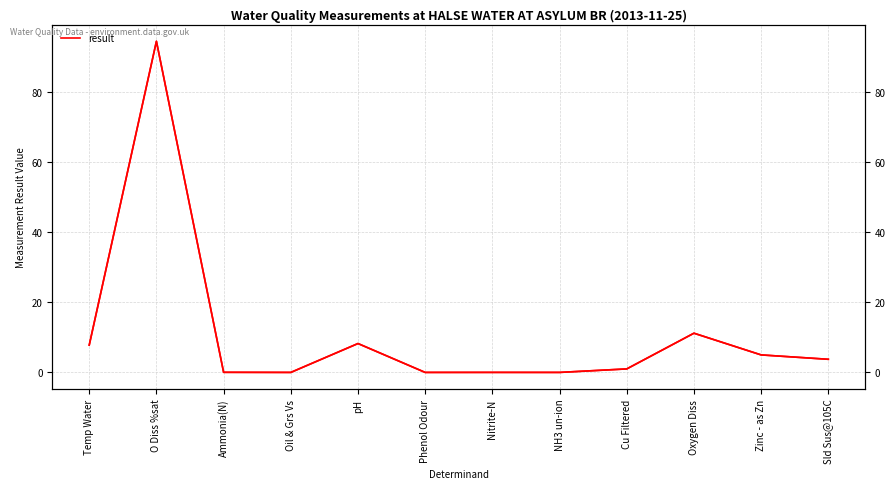

Where does the result (right) series first go above 3?

Temp Water